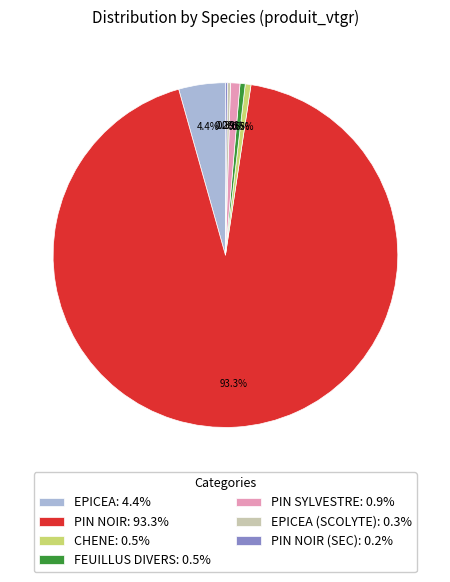

To the nearest percent, what is the average slice percentage?

14%